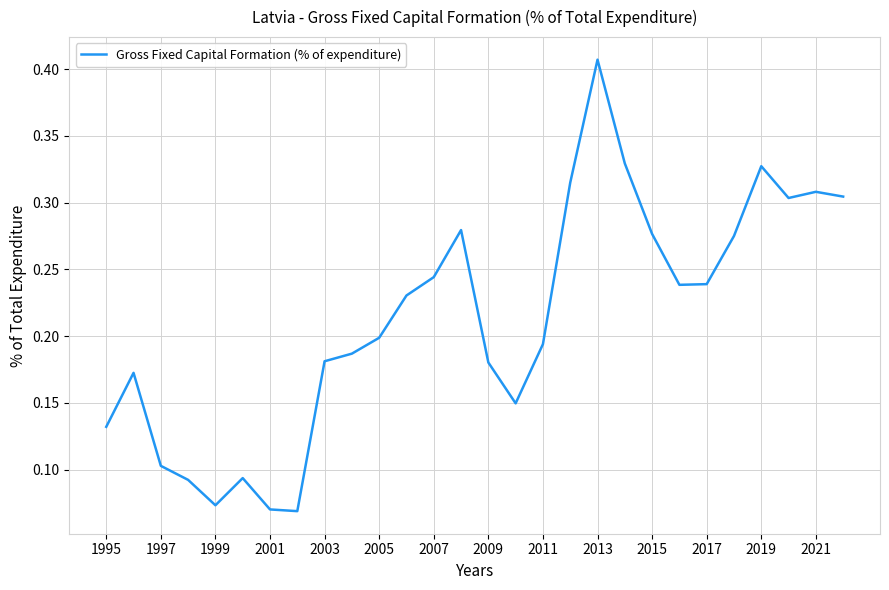

Reading left to right, transcribe all the data shown in this chart.

0.1	0.2	0.1	0.1	0.1	0.1	0.1	0.1	0.2	0.2	0.2	0.2	0.2	0.3	0.2	0.1	0.2	0.3	0.4	0.3	0.3	0.2	0.2	0.3	0.3	0.3	0.3	0.3